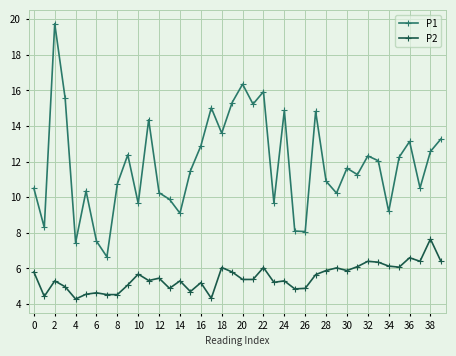

How many distinct data groups are displayed?

2